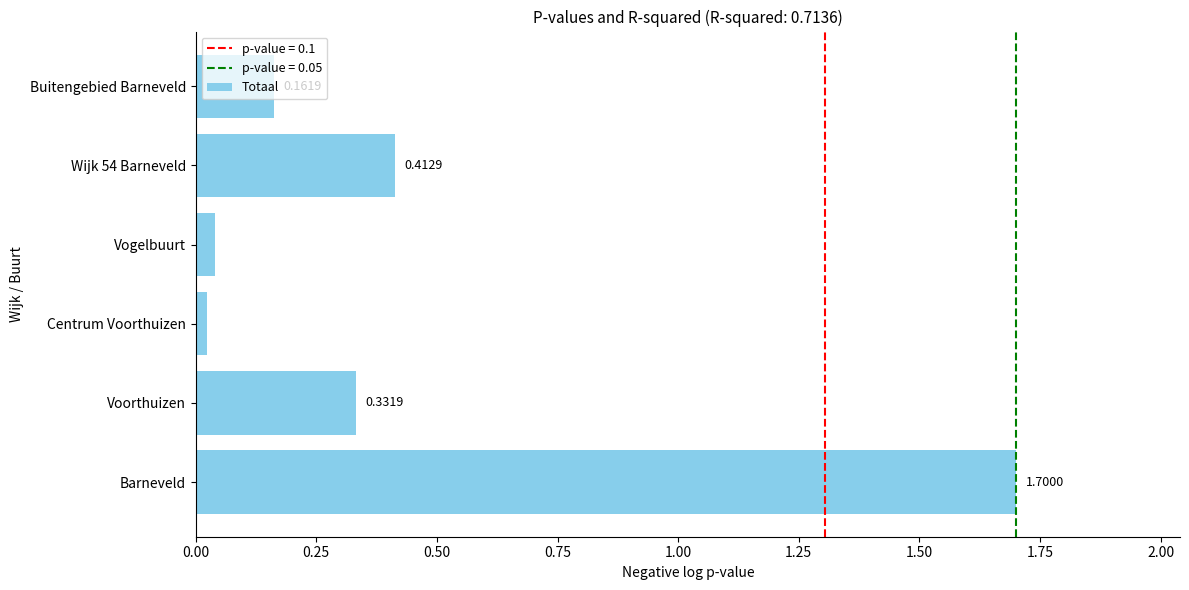

At which category does the chart reach its minimum across all series?

Centrum Voorthuizen